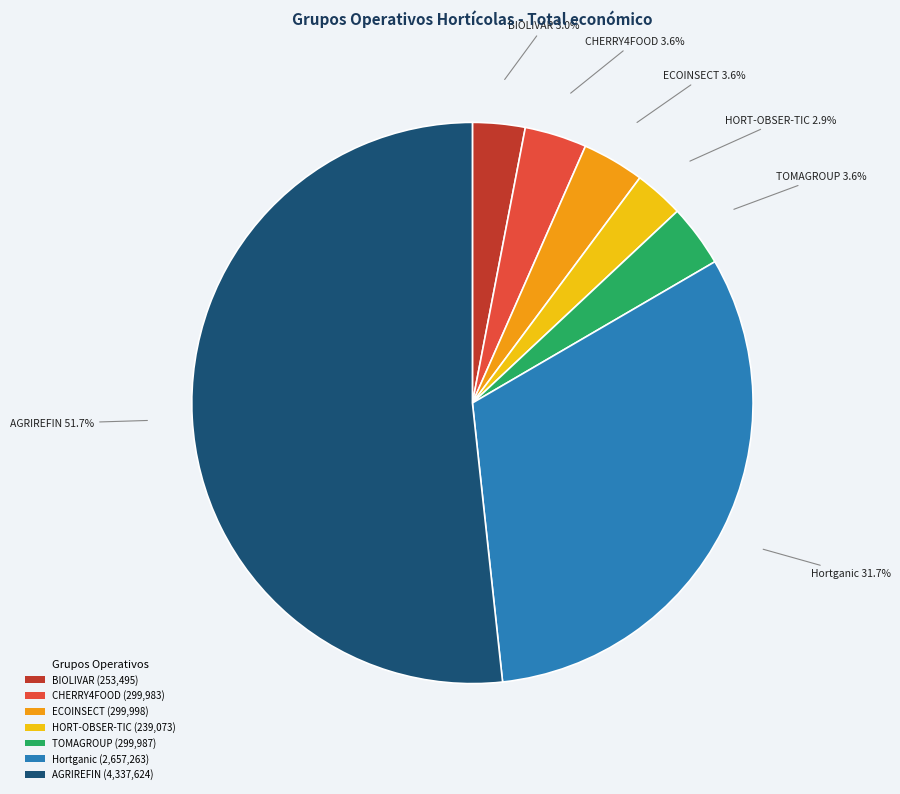

Does AGRIREFIN represent more than half of the total?

Yes